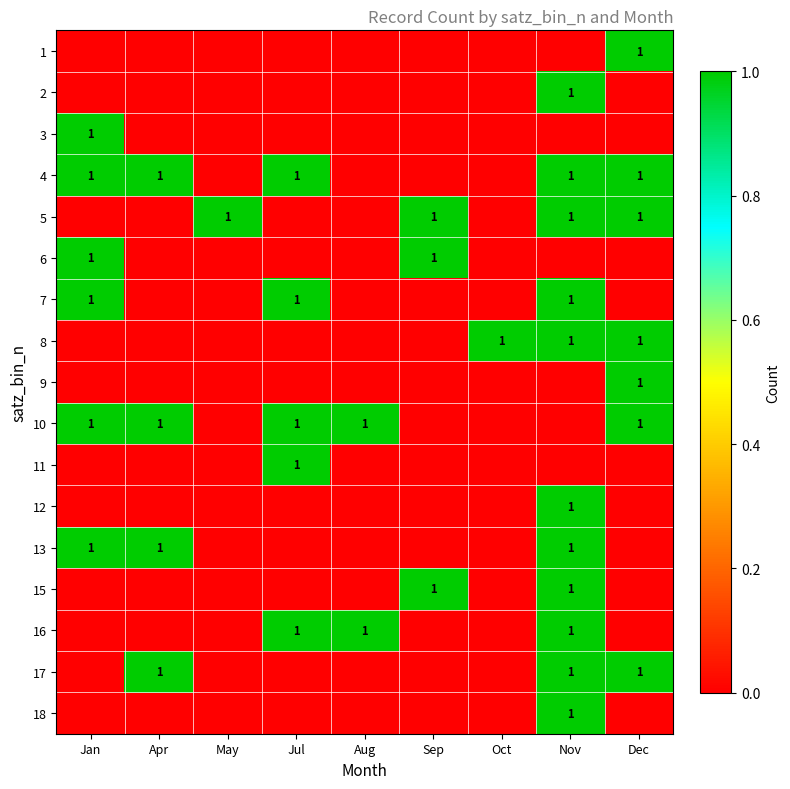

What is the spread (max minus min) of values at Jul?

1